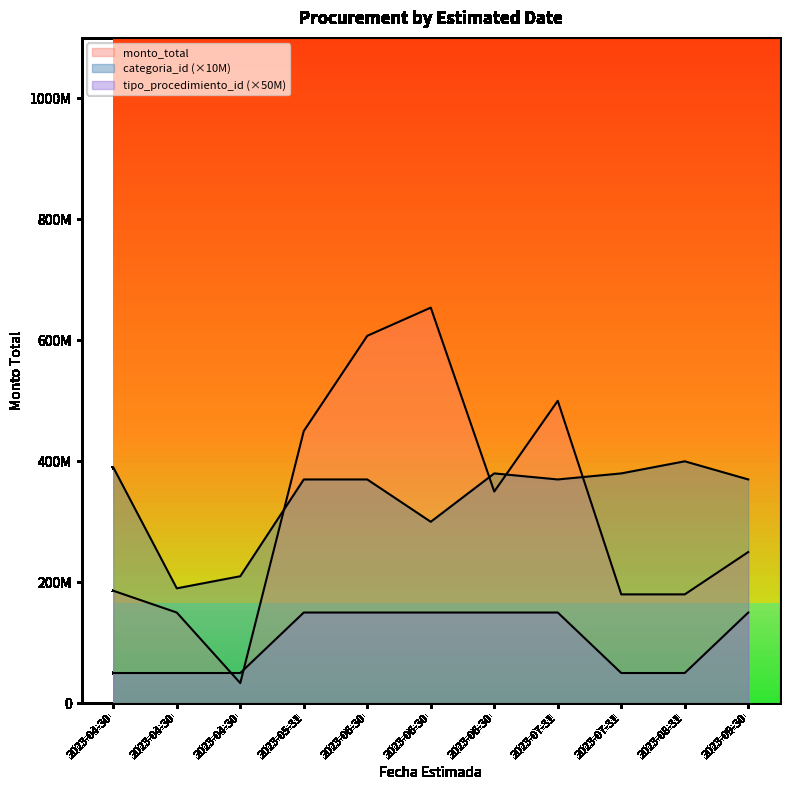

Read the categoria_id value at 2023-04-30.

210000000